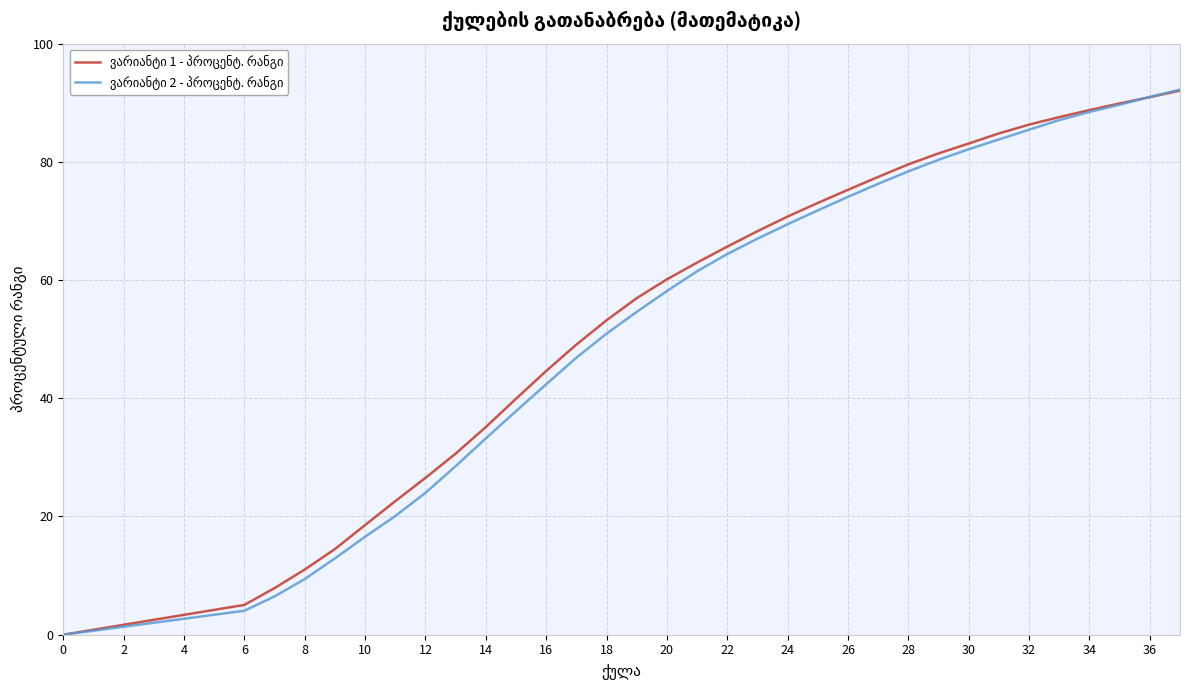

What is the greatest value displayed?

92.2